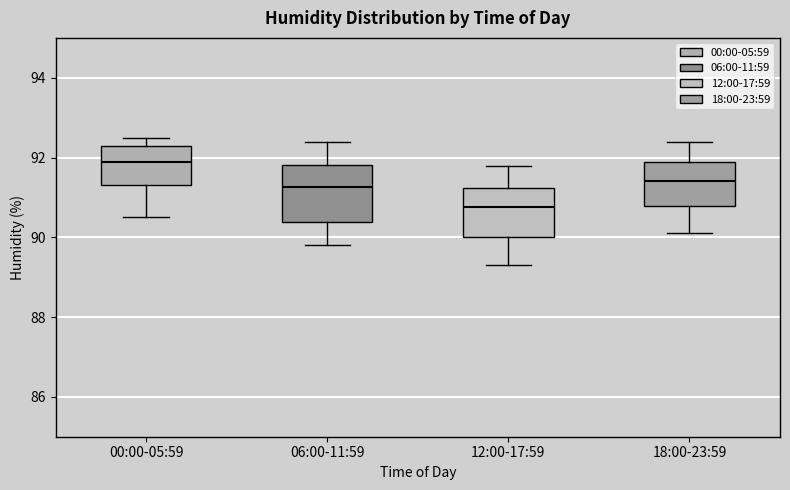

Which box's median line is the lowest?

12:00-17:59